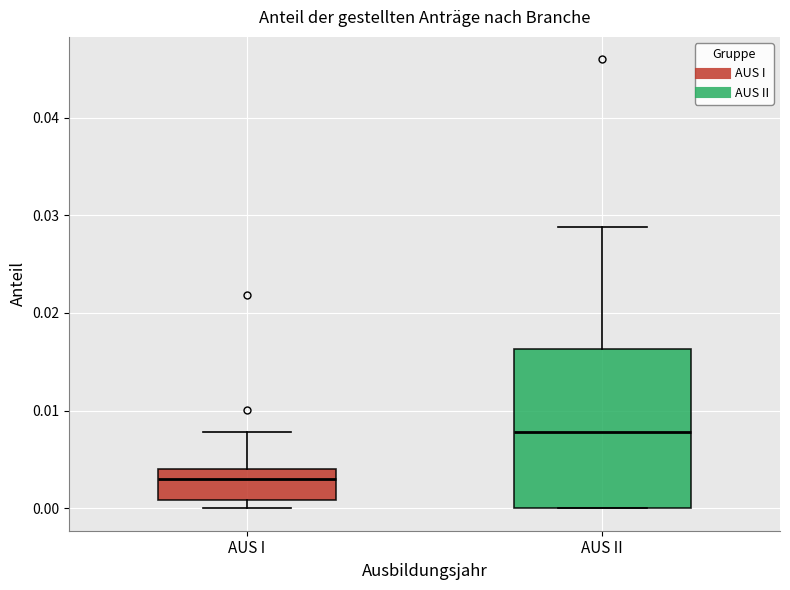

Where is the lower edge of the box for AUS II on the y-axis? The values are not printed on the chart, so give them approximately, as read against the axis.

0.000